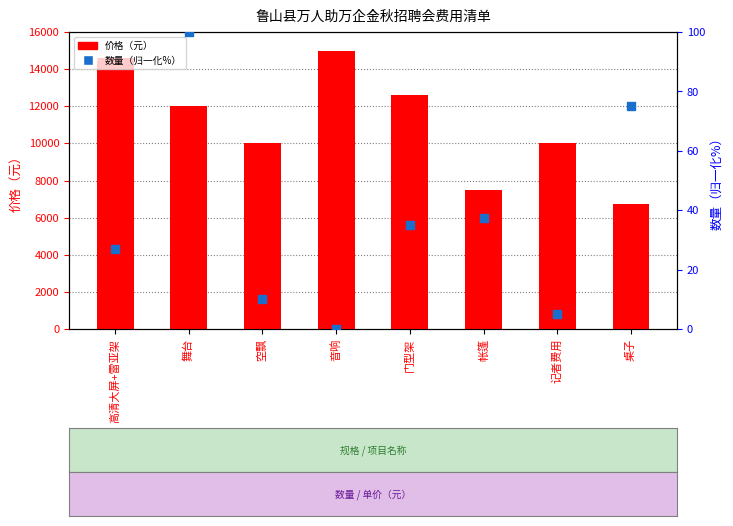

What is the total value across all series at 帐篷?

7537.5